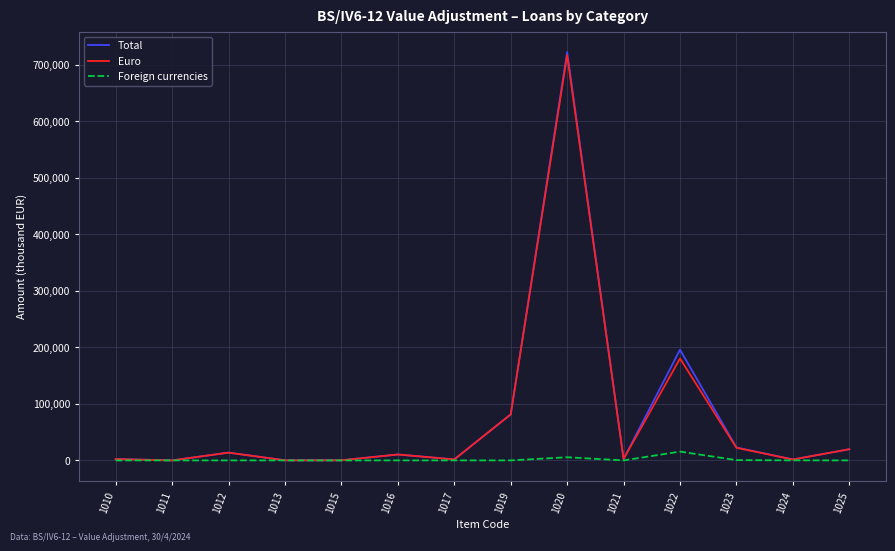

Which series has the largest range (max minus min)?

Total